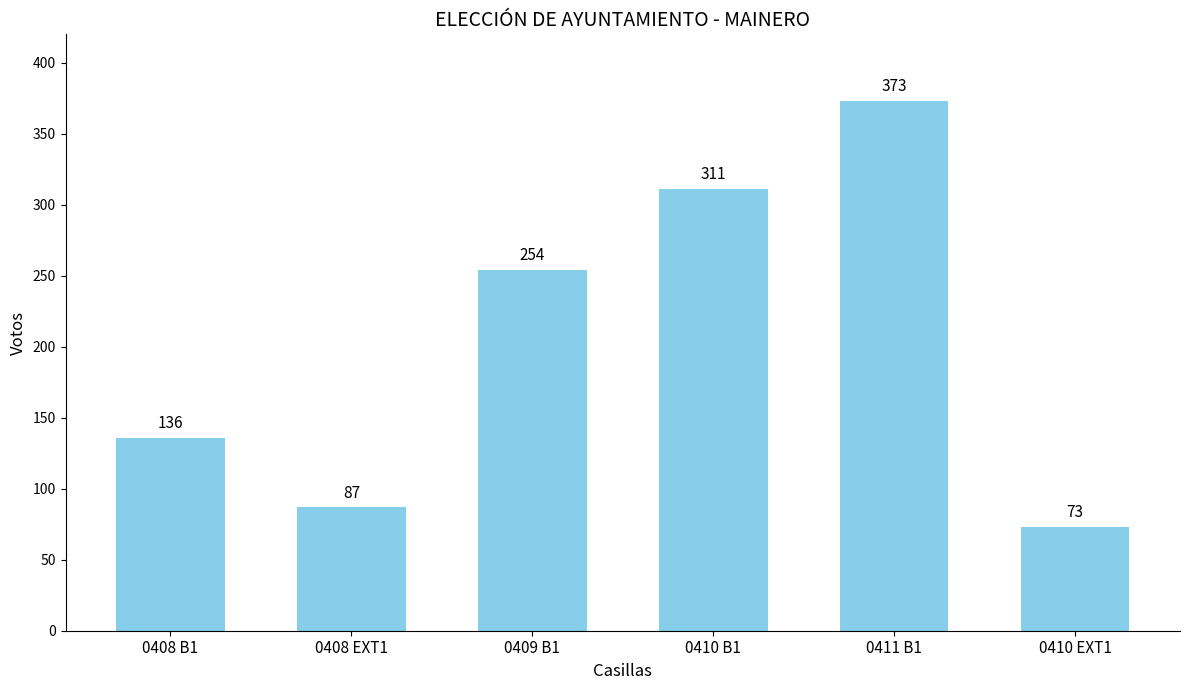

Which has a higher value, 0410 EXT1 or 0409 B1?

0409 B1